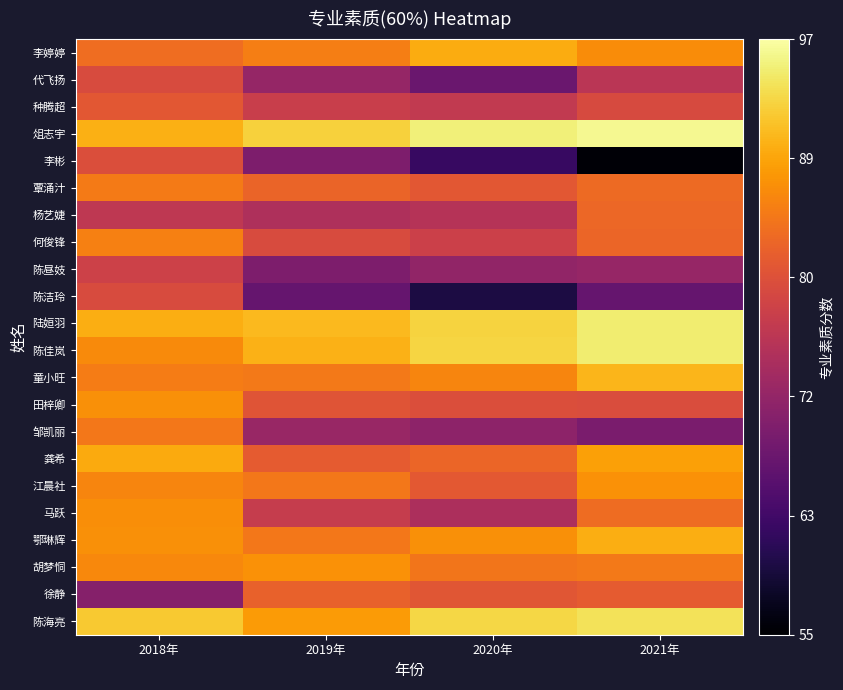

What is the difference between the highest and lowest values at 2021年?

40.6